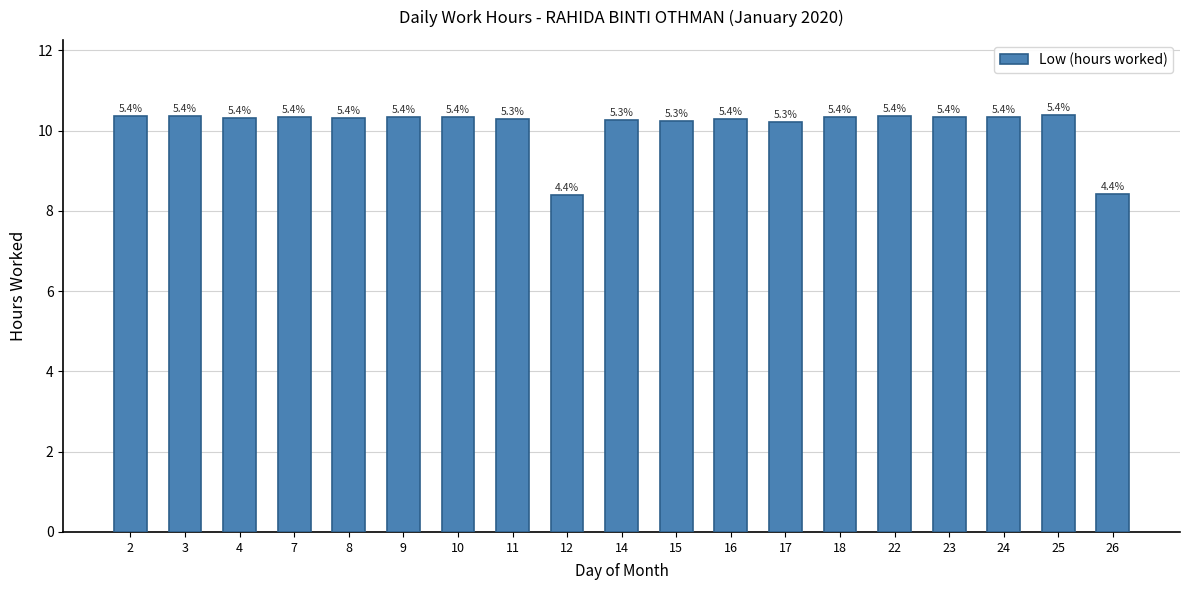

What is the average value?

10.1